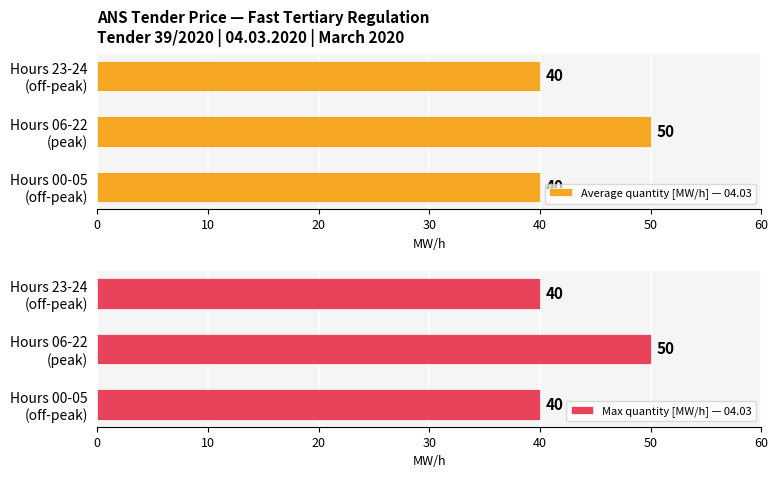

What is the difference between the maximum and minimum values in the Max quantity [MW/h] — 04.03 series?

10